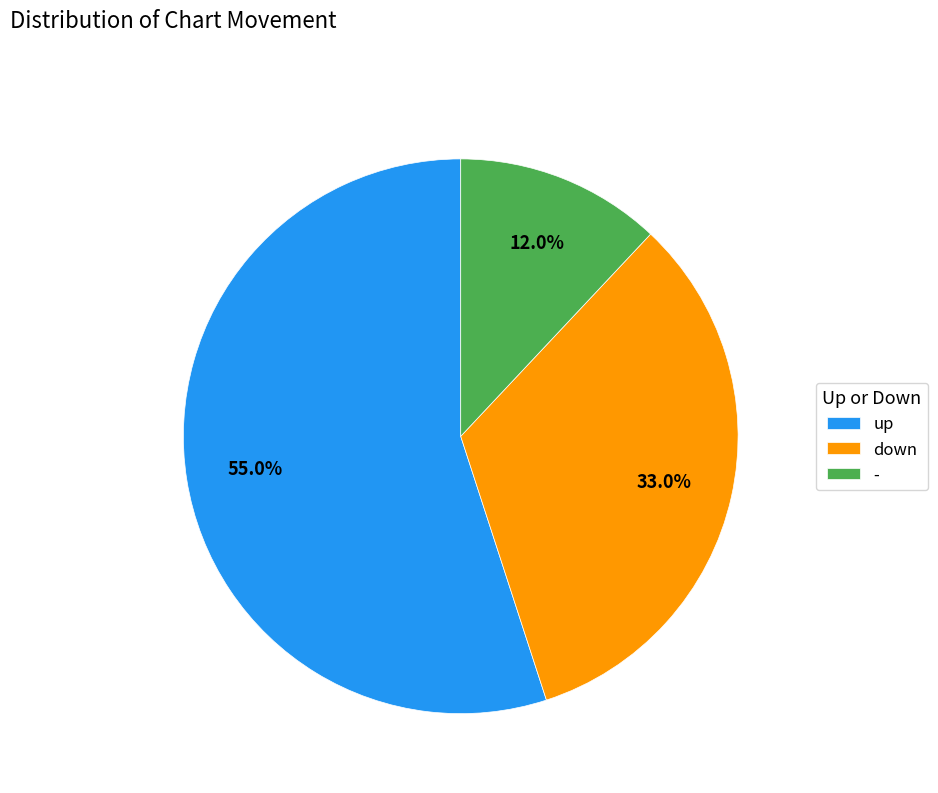

To the nearest percent, what percentage of the pie is down?

33%